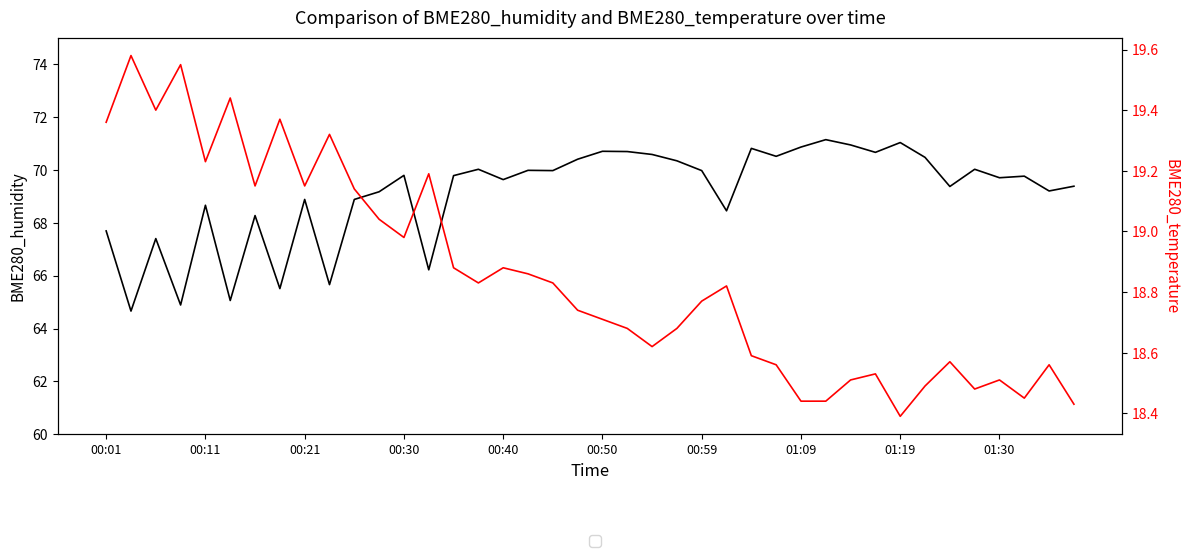

What position from the right is 26?

14